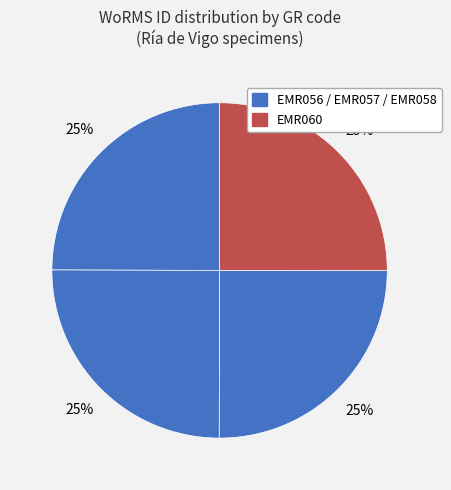

How many segments does this pie chart have?

4